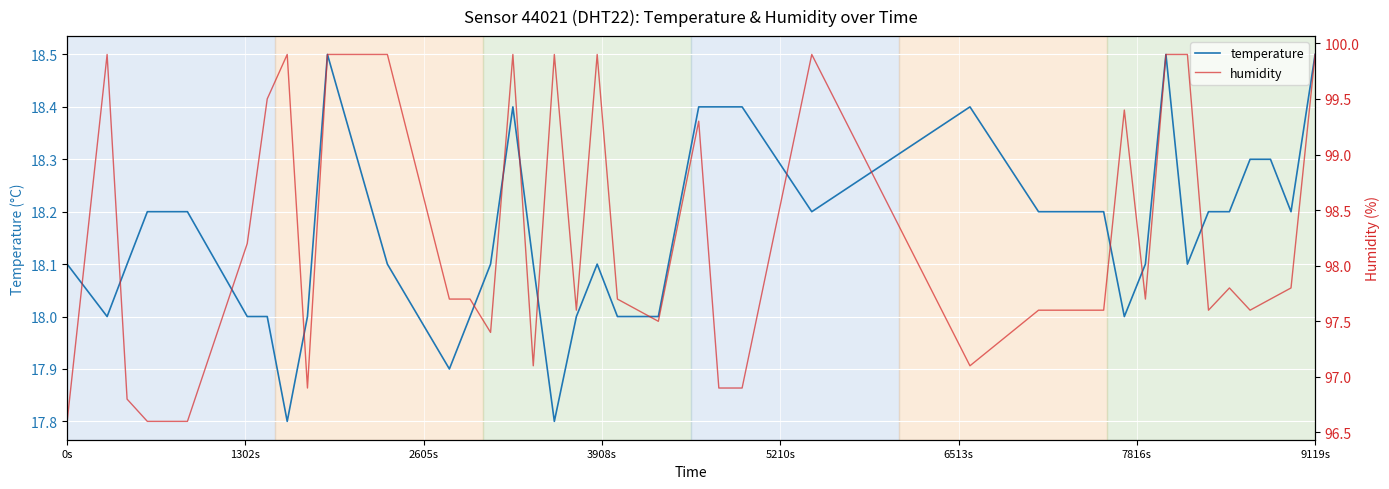

What is the minimum value for temperature?

17.8